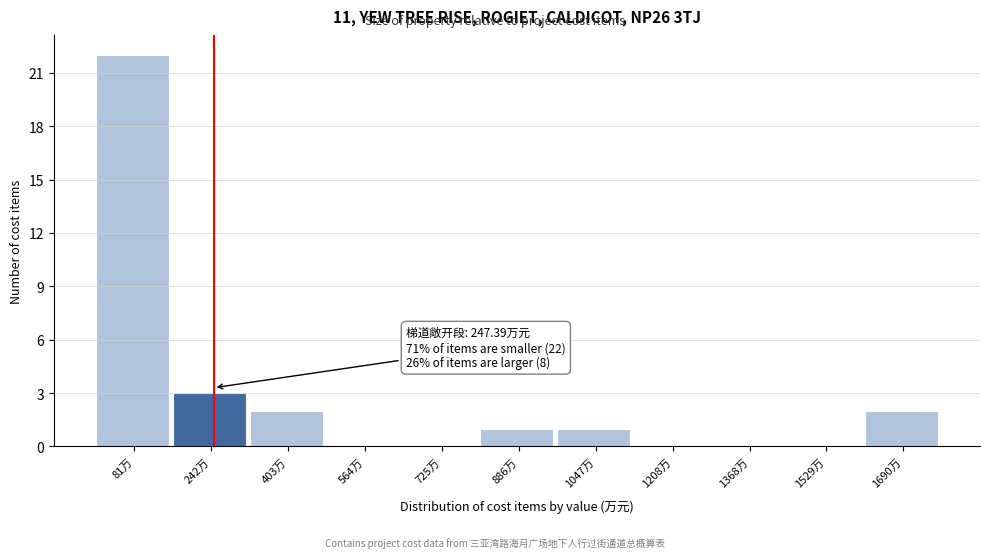

Which range on the x-axis has the tallest bar?

0 to 160